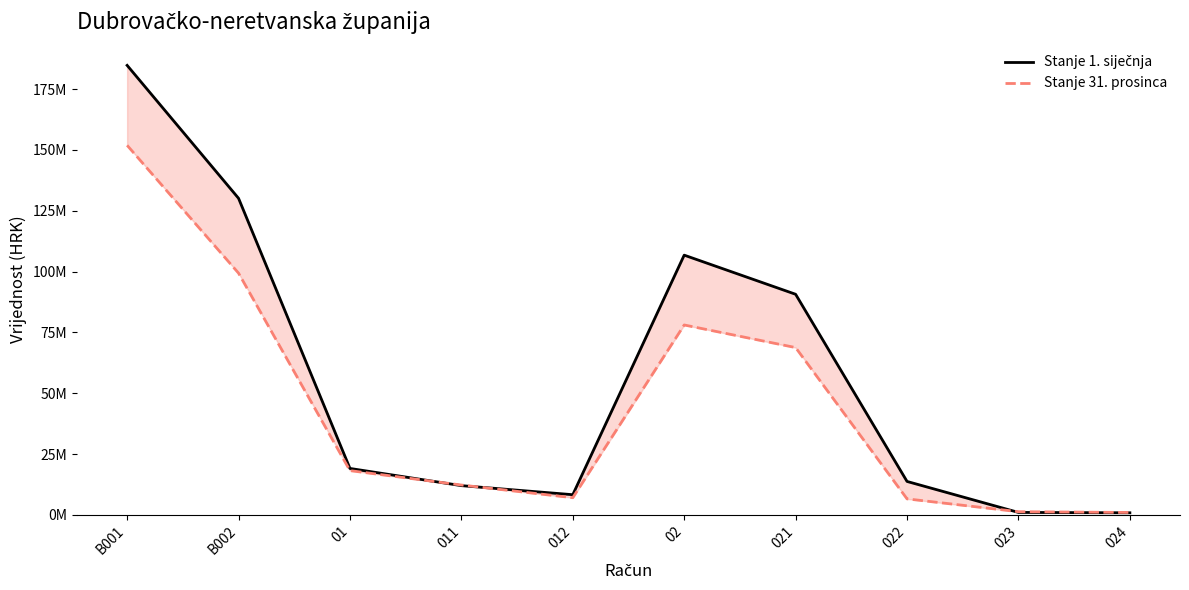

Between 022 and 02, which is larger?

02